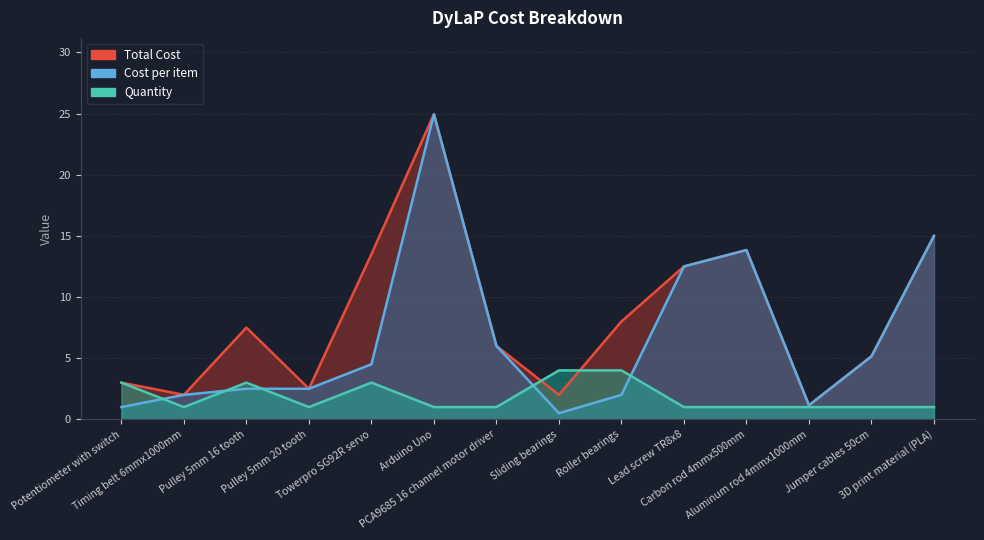

What value does the Cost per item series have at Sliding bearings?

0.5